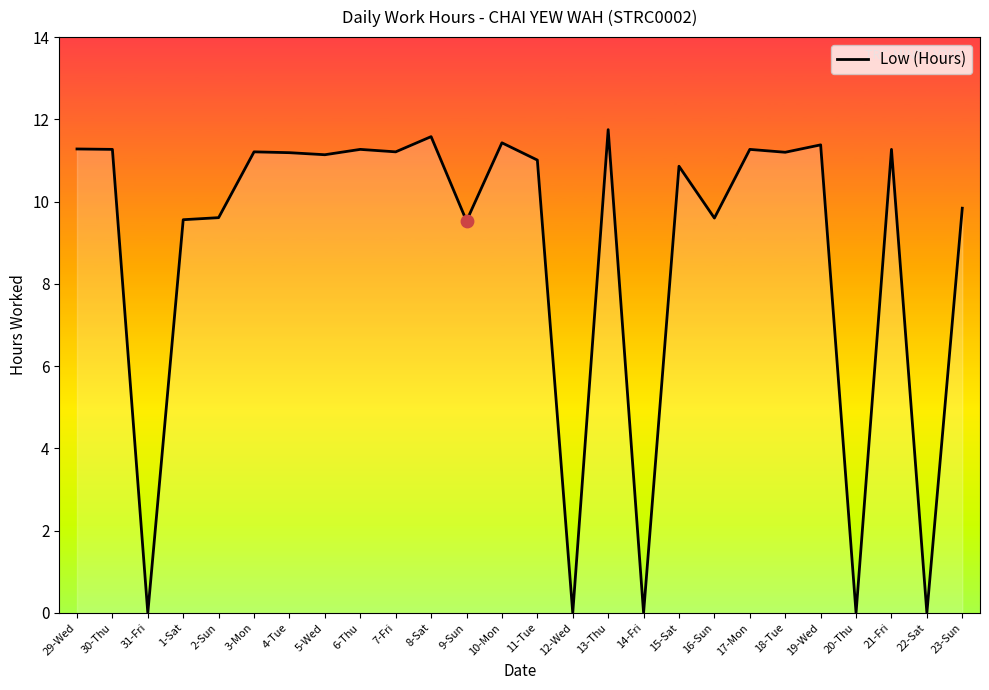

Between 20-Thu and 19-Wed, which is larger?

19-Wed